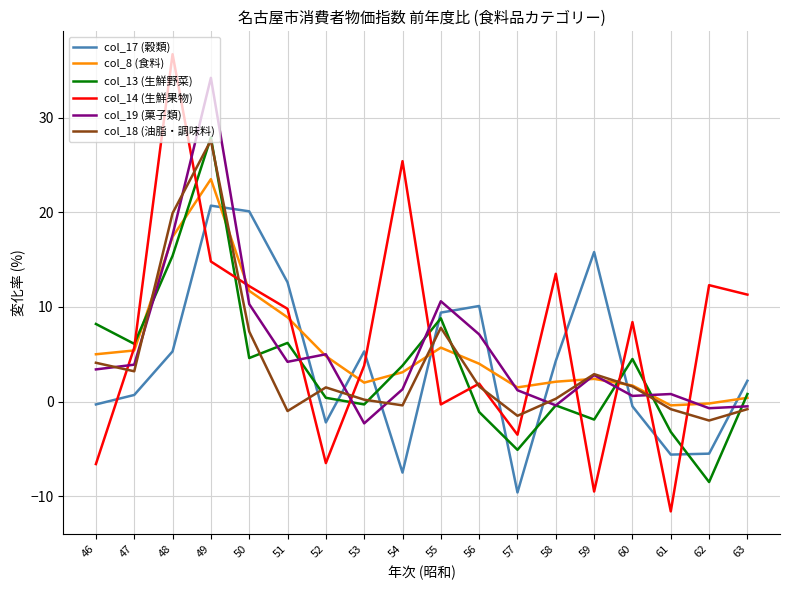

Is the value of col_13 (生鮮野菜) at 50 greater than the value of col_18 (油脂・調味料) at 49?

No